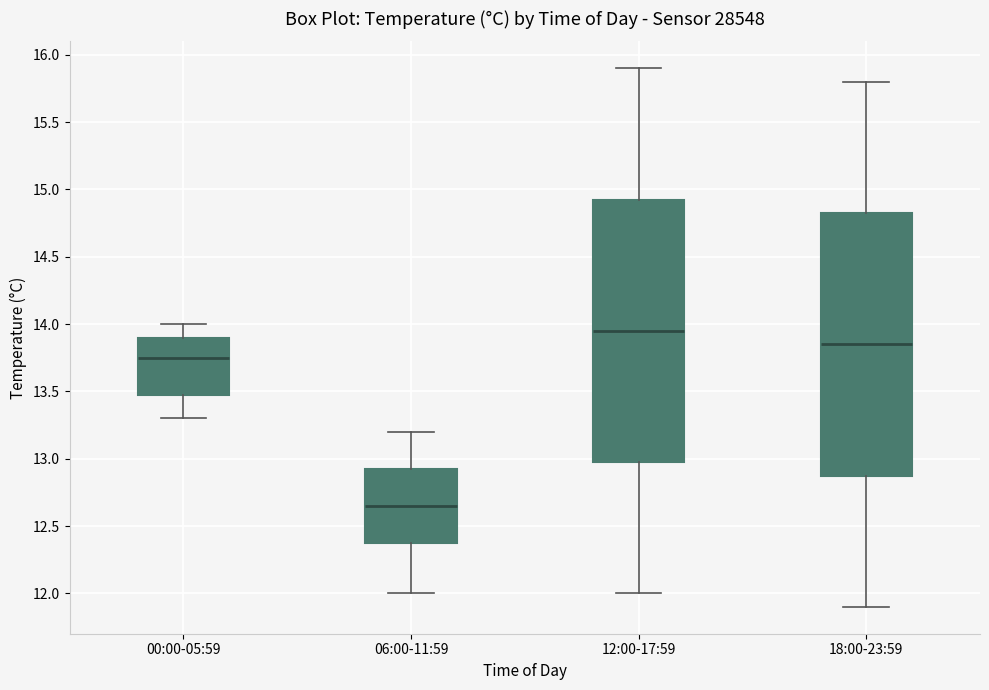

Reading left to right, transcribe this box plot: for each box, give where its median line is, the range the box spans, and where its two whiskers end, as read against the y-axis. The values are not printed on the chart, so give them approximately, as read against the axis.

00:00-05:59: median 13.75, box 13.50 to 13.90, whiskers 13.30 to 14.00
06:00-11:59: median 12.65, box 12.40 to 12.95, whiskers 12.00 to 13.20
12:00-17:59: median 13.95, box 13.00 to 14.95, whiskers 12.00 to 15.90
18:00-23:59: median 13.85, box 12.90 to 14.85, whiskers 11.90 to 15.80